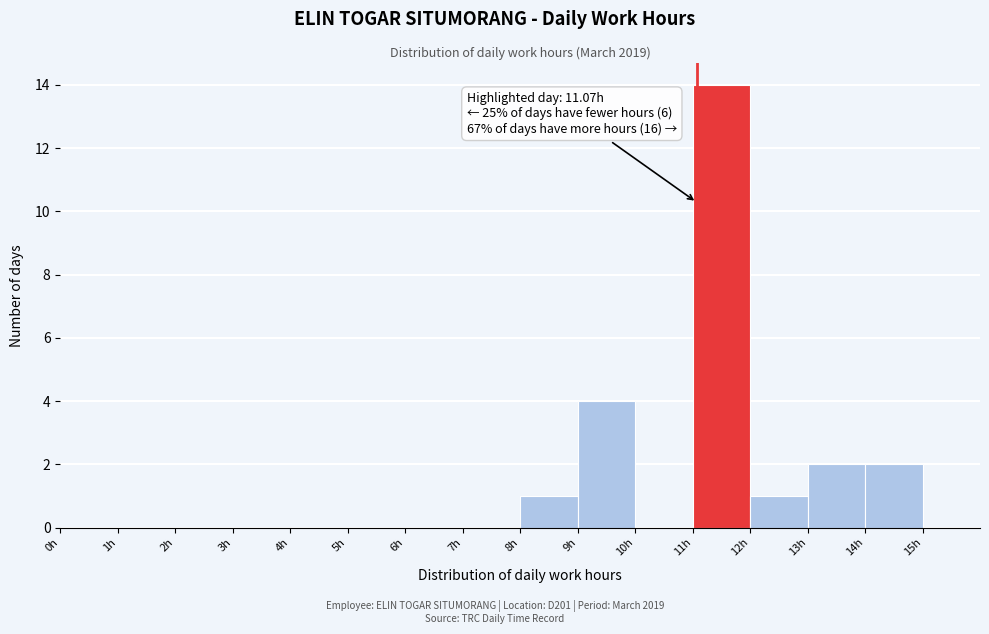

Which range on the x-axis has the tallest bar?

11 to 12